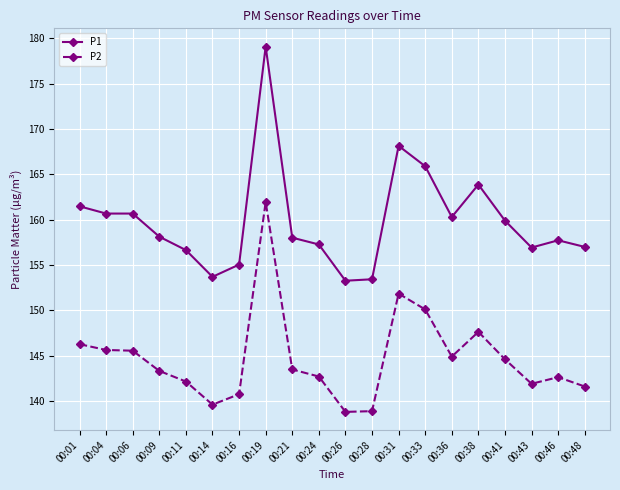

What is the highest value of the P1 series?

179.1